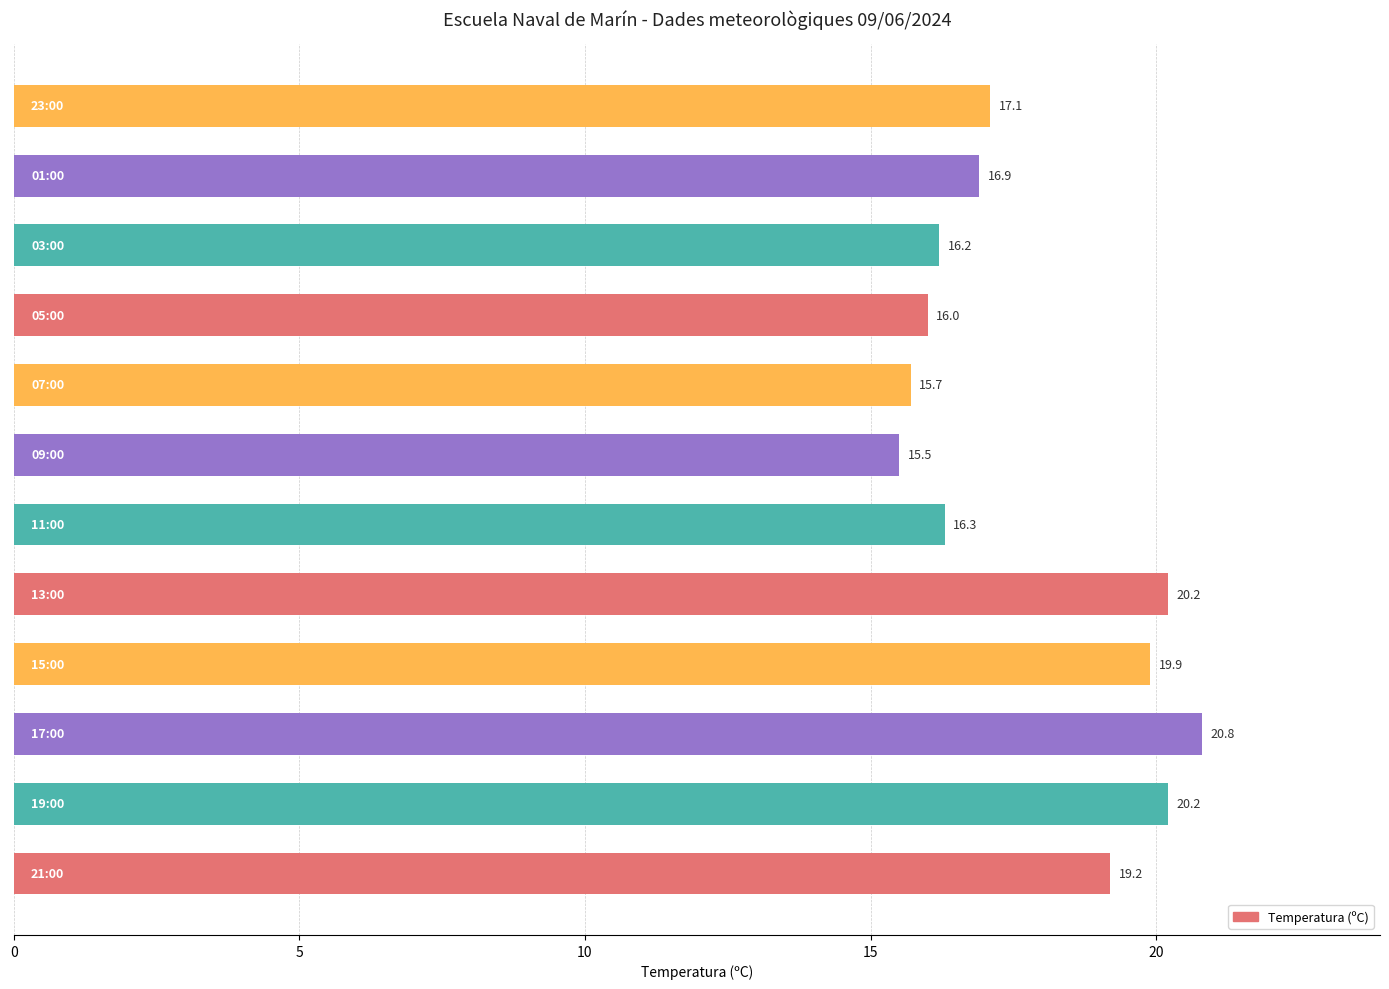

How many bars are there in total?

12